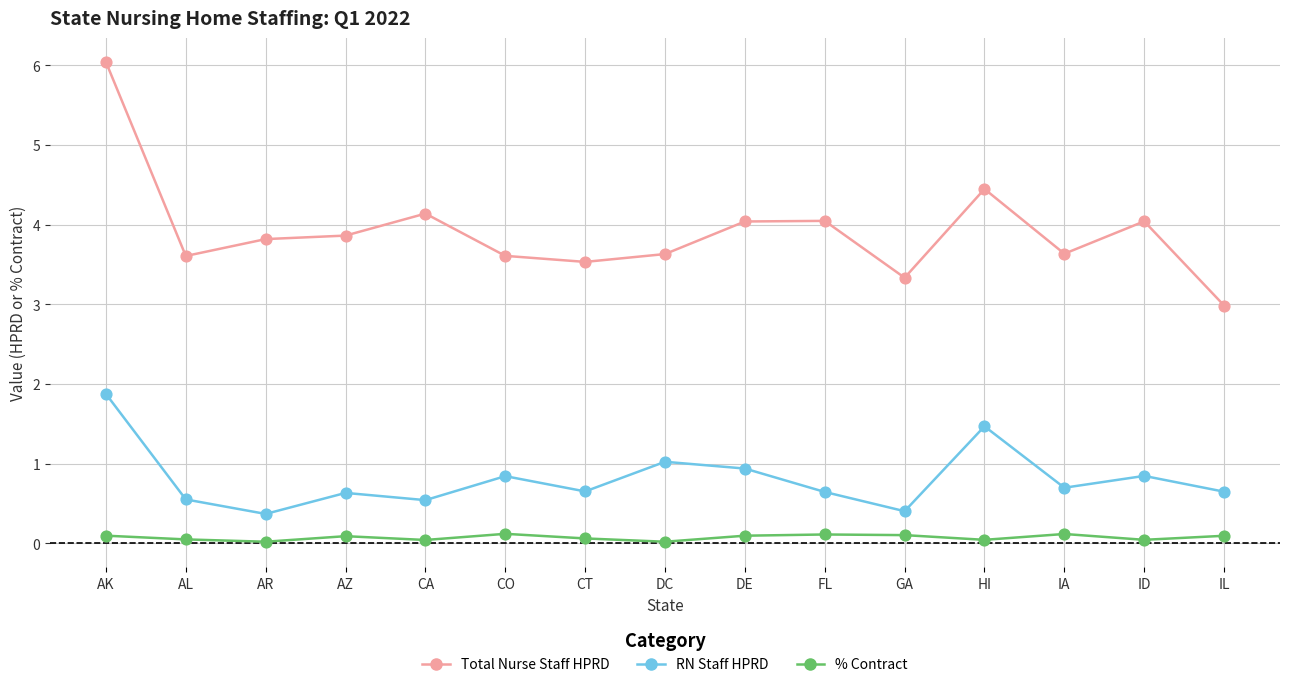

Is the value of % Contract at DE greater than the value of RN Staff HPRD at ID?

No